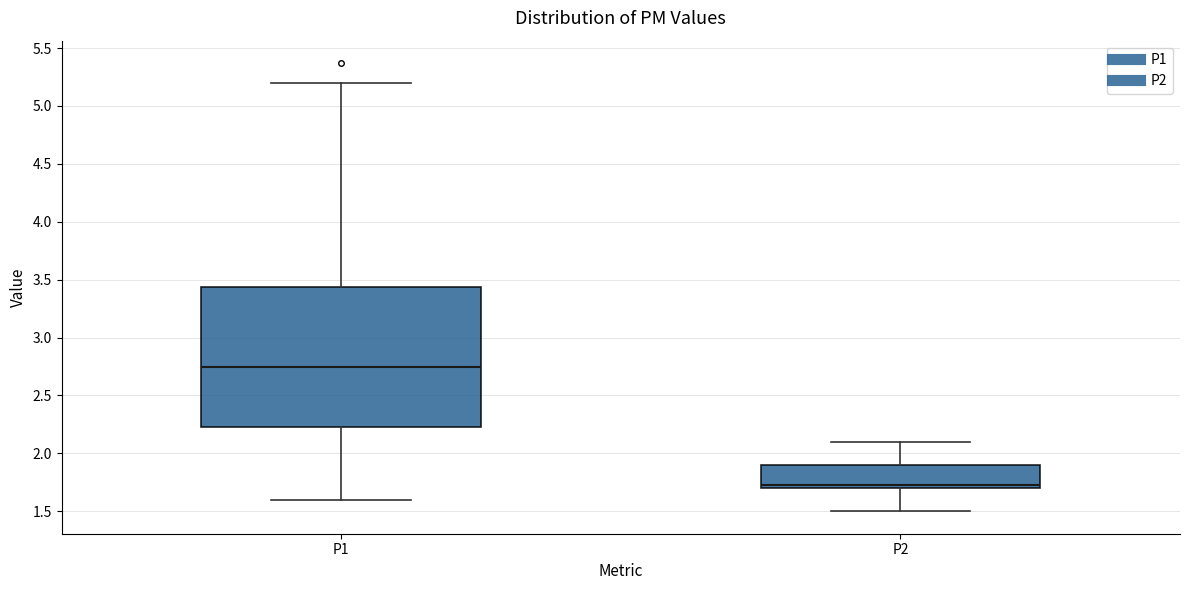

Where does the median line of the box for P2 sit on the y-axis? The values are not printed on the chart, so give them approximately, as read against the axis.

1.75